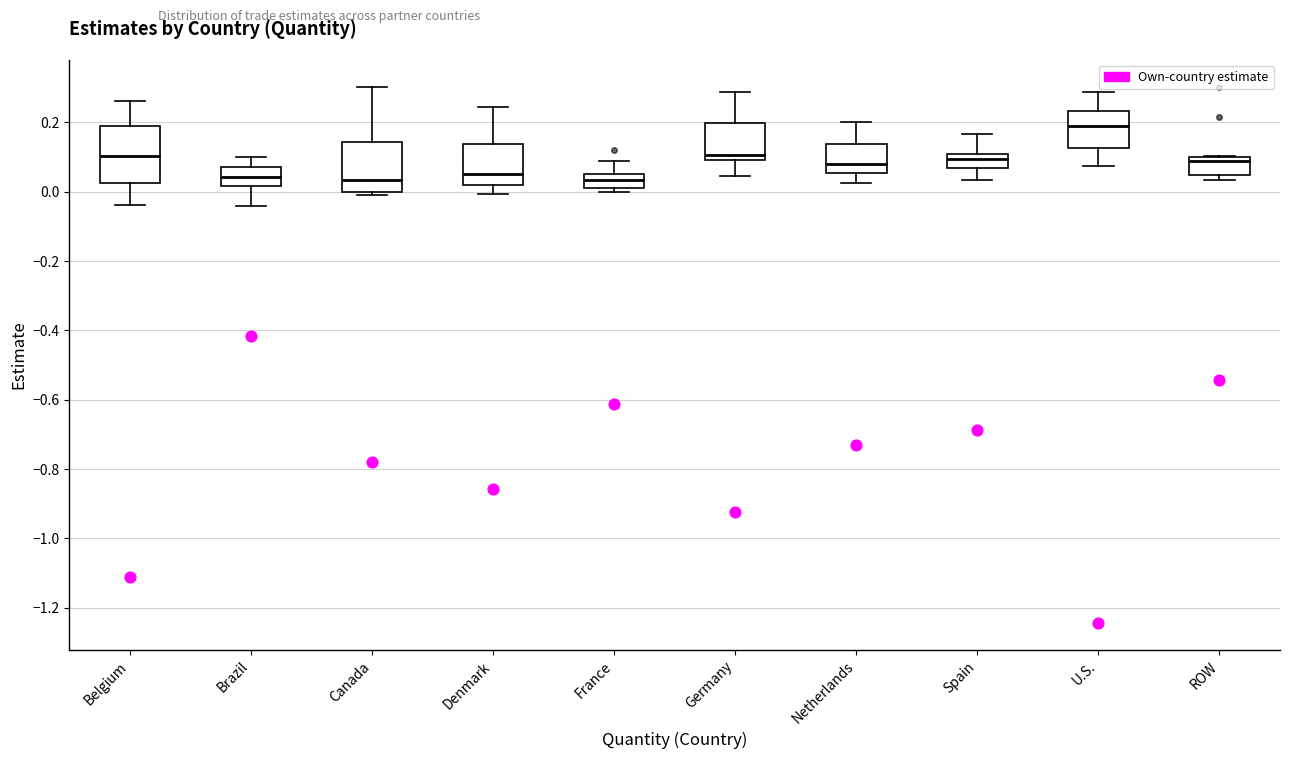

Where does the upper whisker of the box for France end on the y-axis? The values are not printed on the chart, so give them approximately, as read against the axis.

0.08